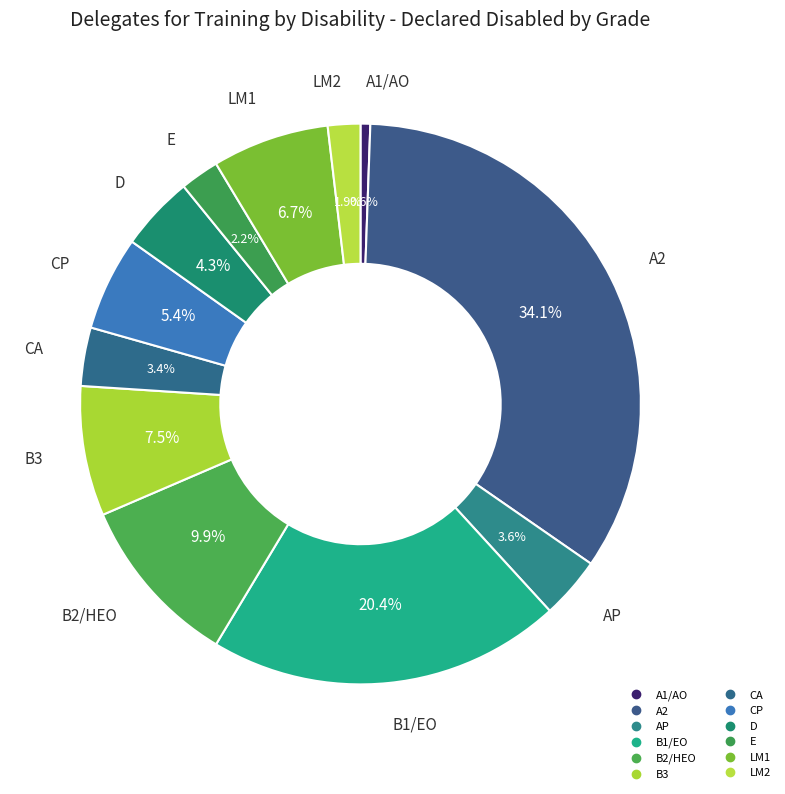

Which slice is the largest?

A2